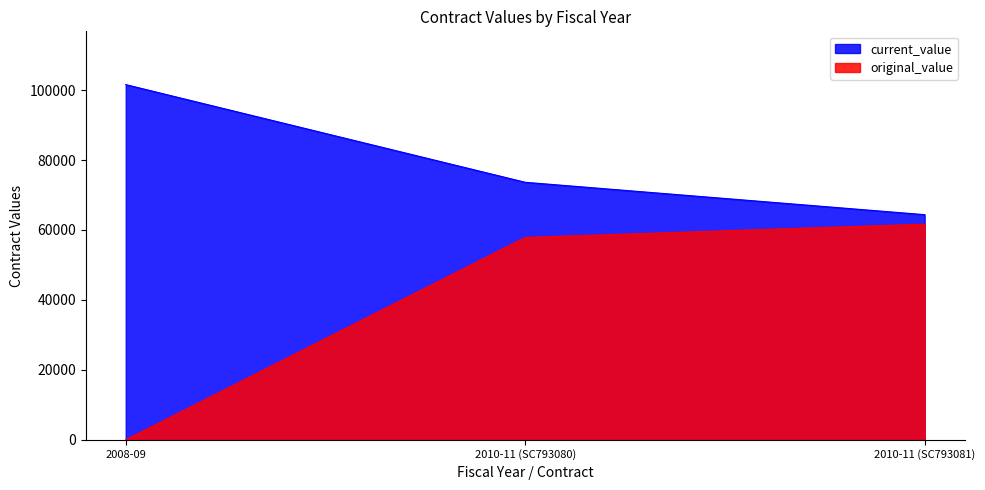

How many lines are shown in the chart?

2